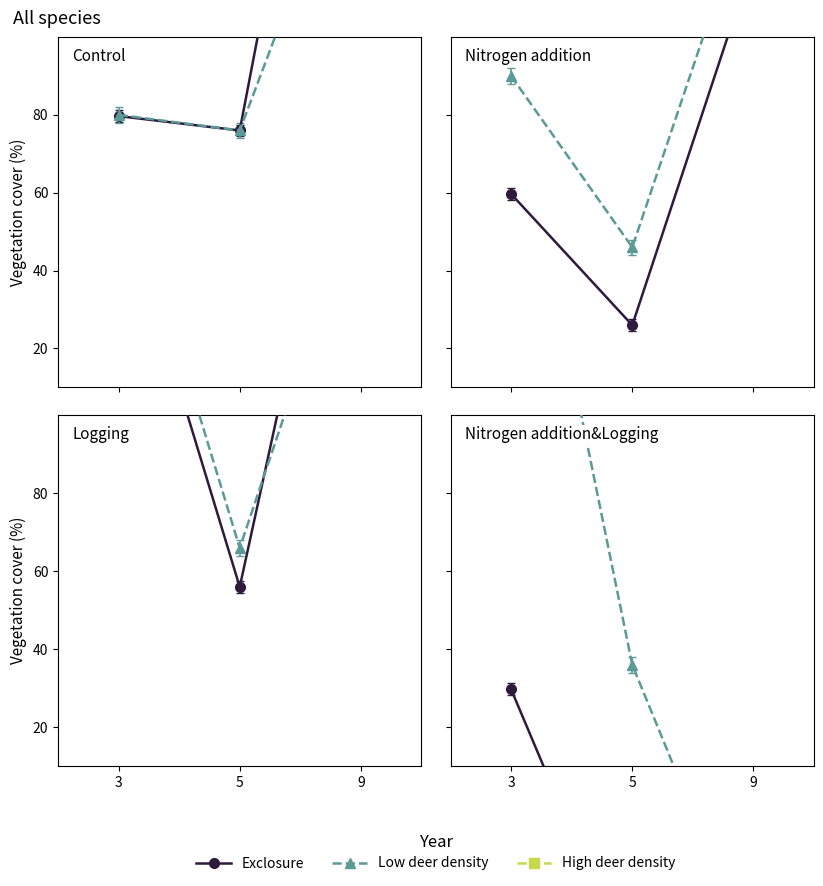

True or false: High deer density has a value of -104.0 at 9.

True